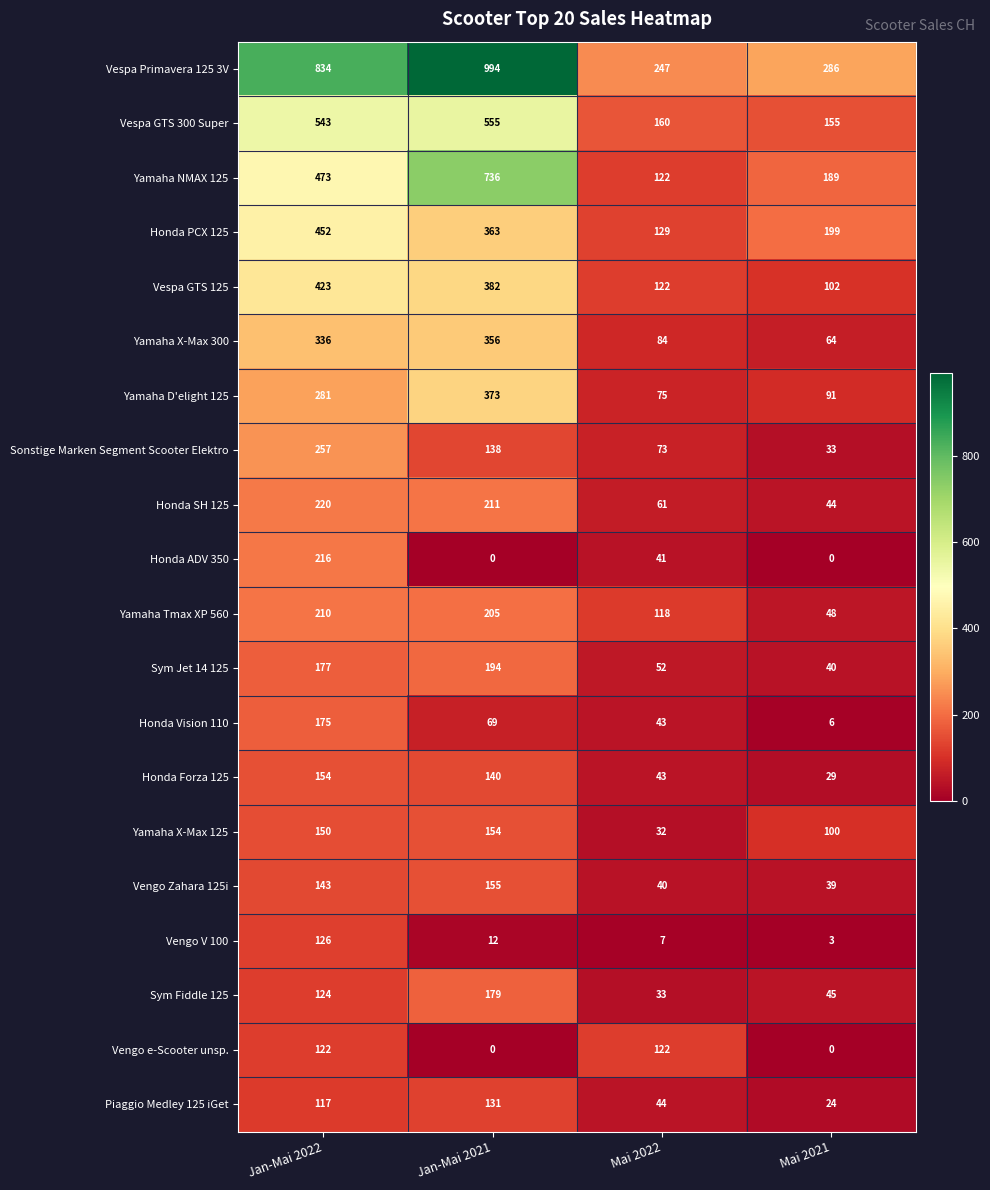

How many distinct data groups are displayed?

20